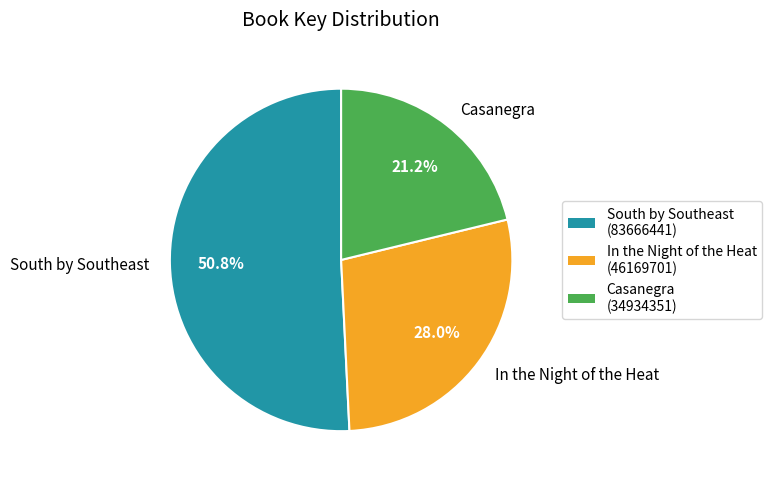

Between Casanegra and South by Southeast, which is larger?

South by Southeast